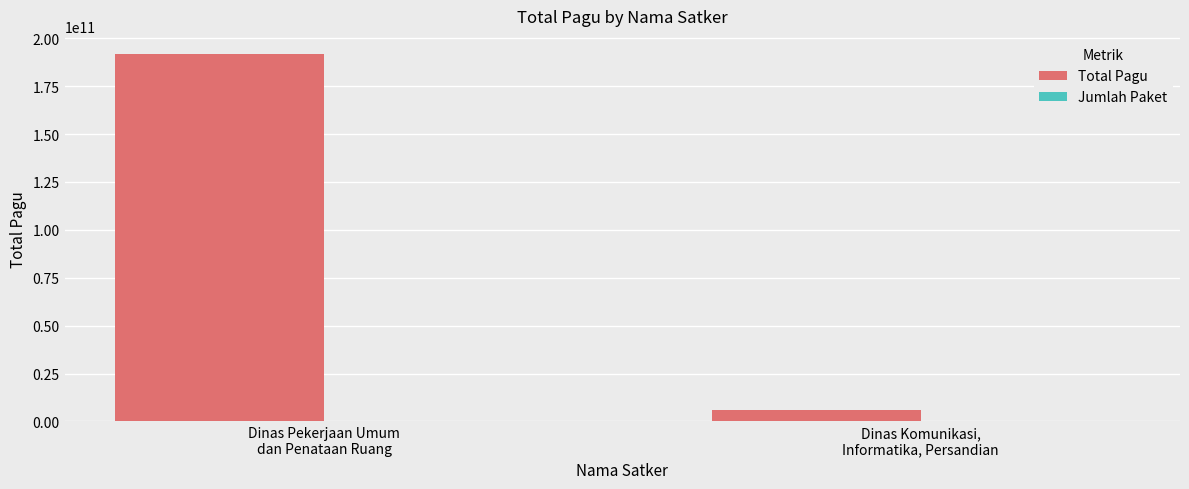

What is the highest value of the Total Pagu series?

191698164300